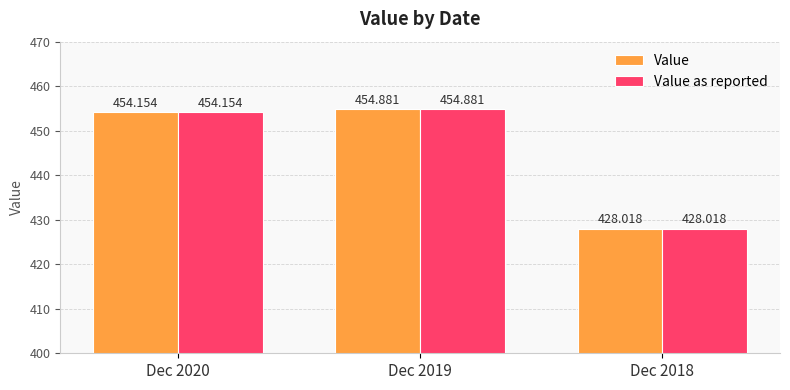

Reading left to right, extract all data points from this chart.

Value: Dec 2020=454.2	Dec 2019=454.9	Dec 2018=428.0
Value as reported: Dec 2020=454.2	Dec 2019=454.9	Dec 2018=428.0